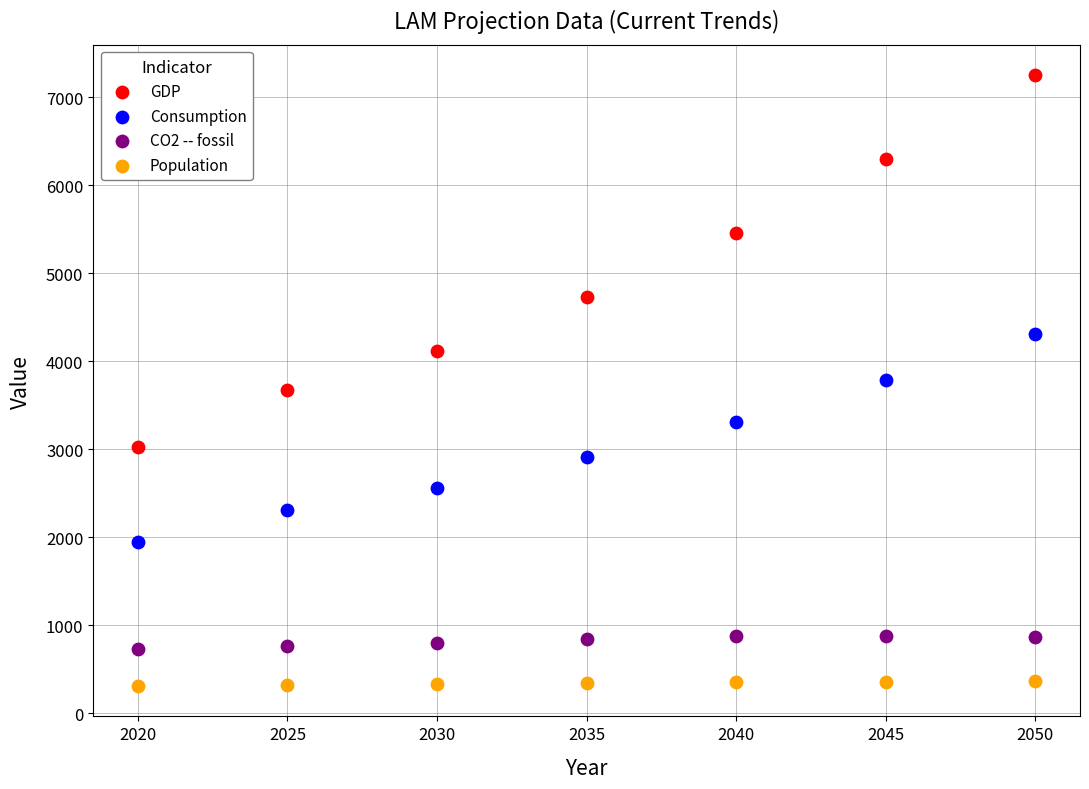

Which series has the widest spread of Y values?

GDP